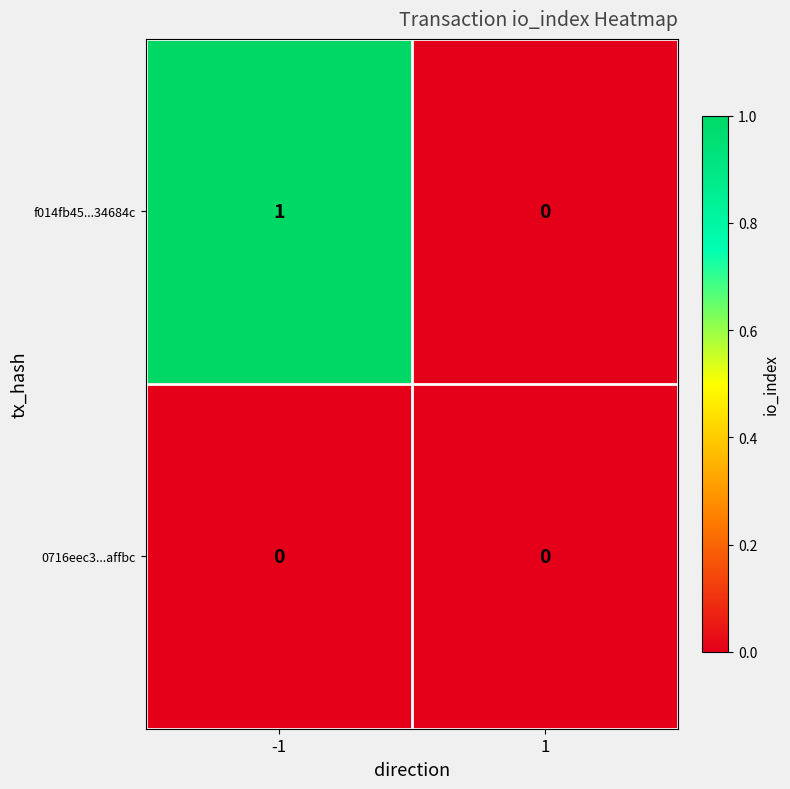

Which series has the largest range (max minus min)?

f014fb45...34684c